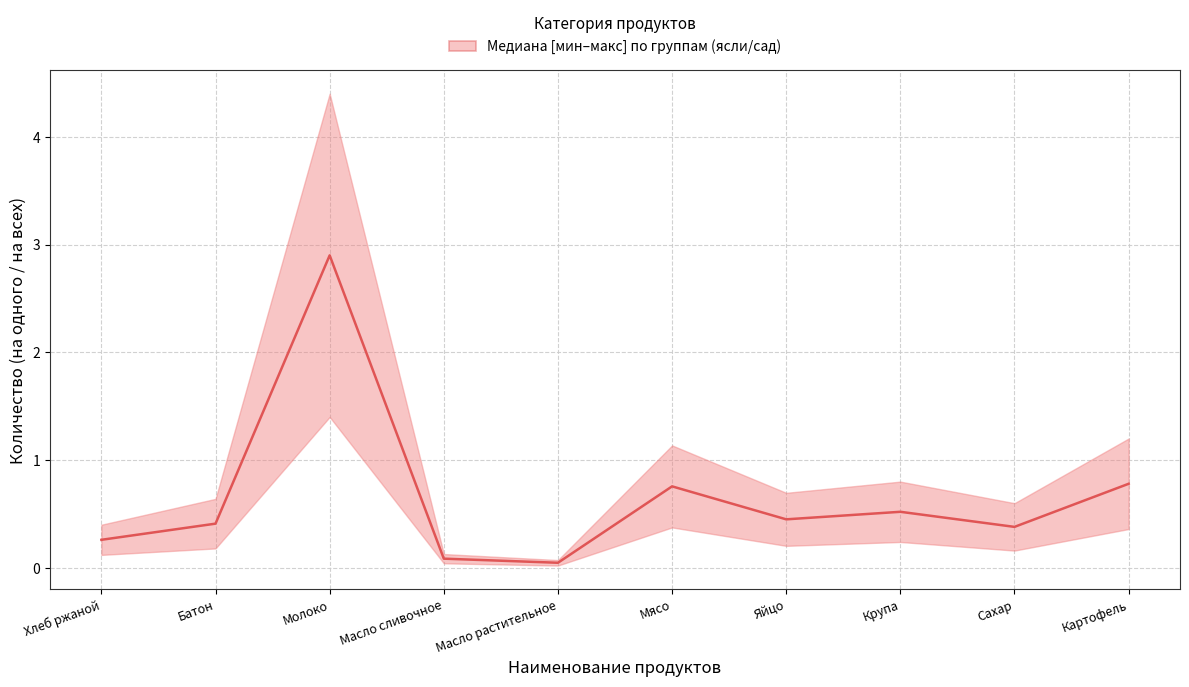

True or false: the data shows 0.5 at Крупа.

True